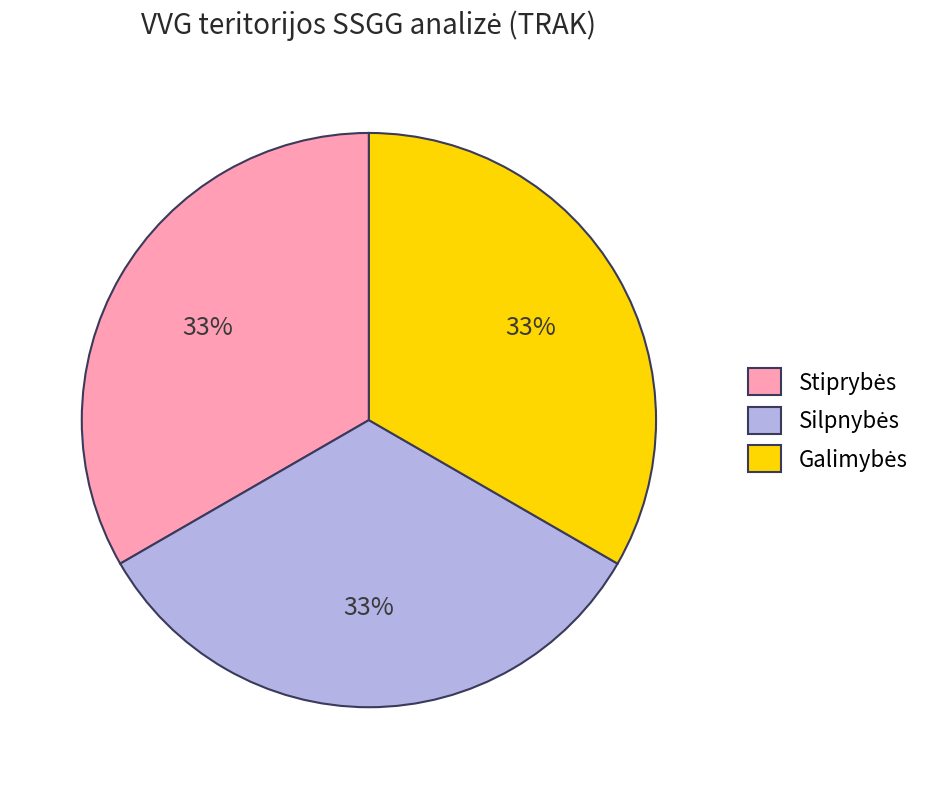

Does any single category account for the majority?

No